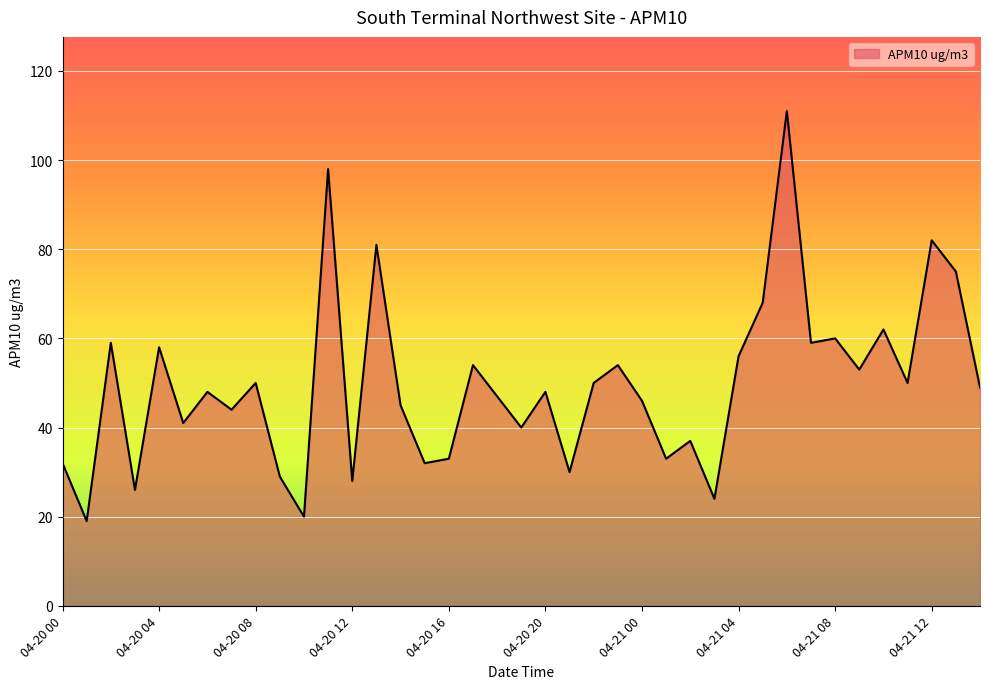

What is the difference between the maximum and minimum values?

92